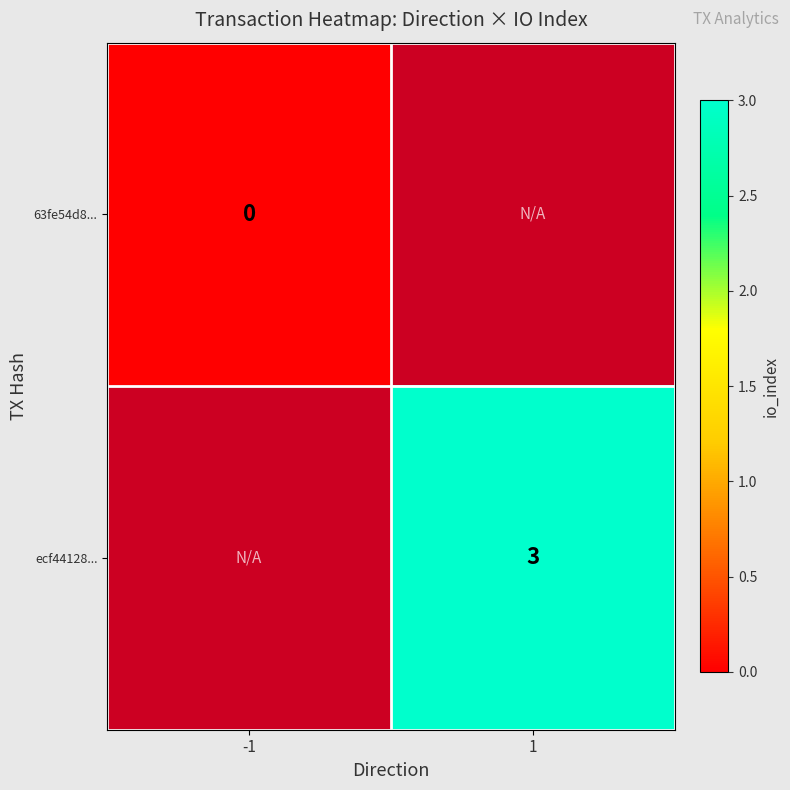

True or false: ecf44128... has a value of 3 at 1.

True